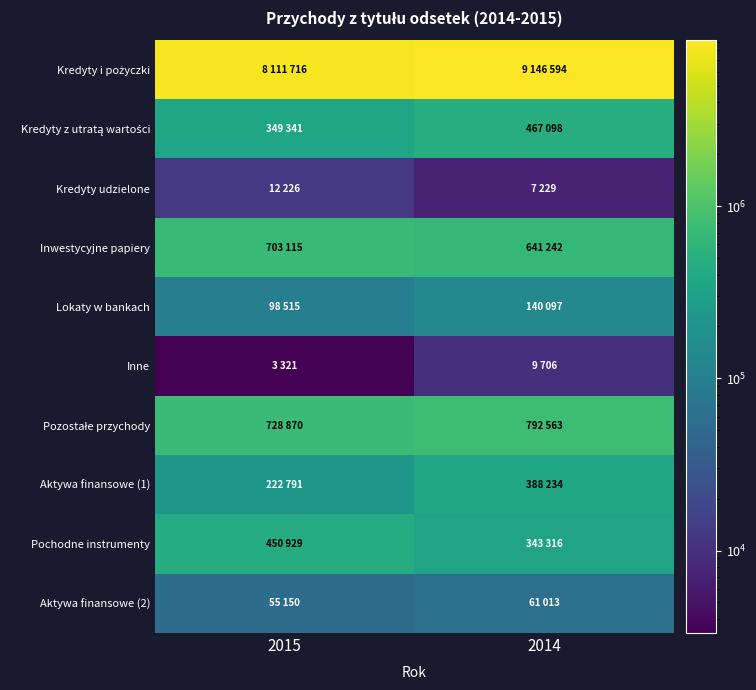

Which series has the largest total across all categories?

Kredyty i pożyczki